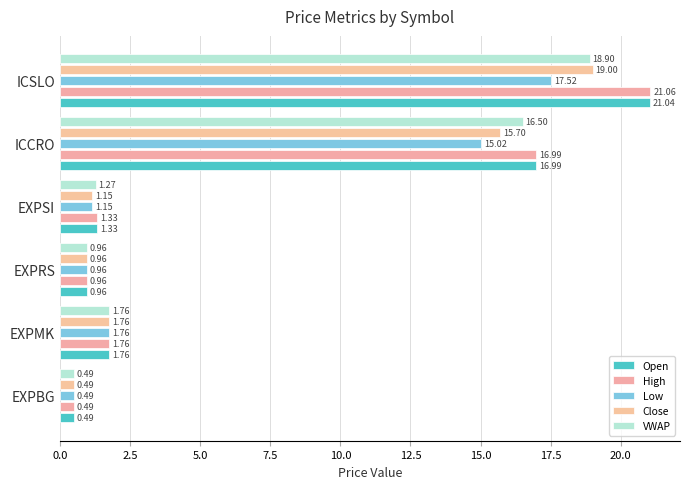

List the labels in order of Close value, largest first.

ICSLO, ICCRO, EXPMK, EXPSI, EXPRS, EXPBG